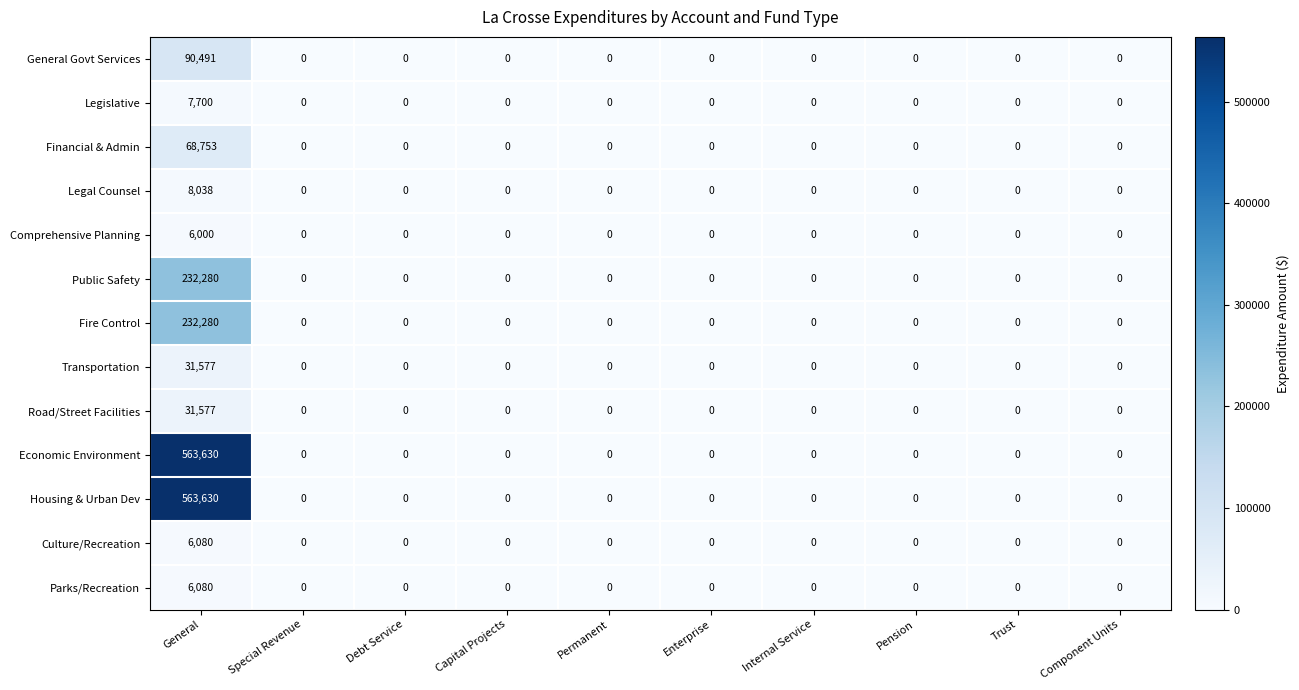

What is the greatest value displayed?

563630